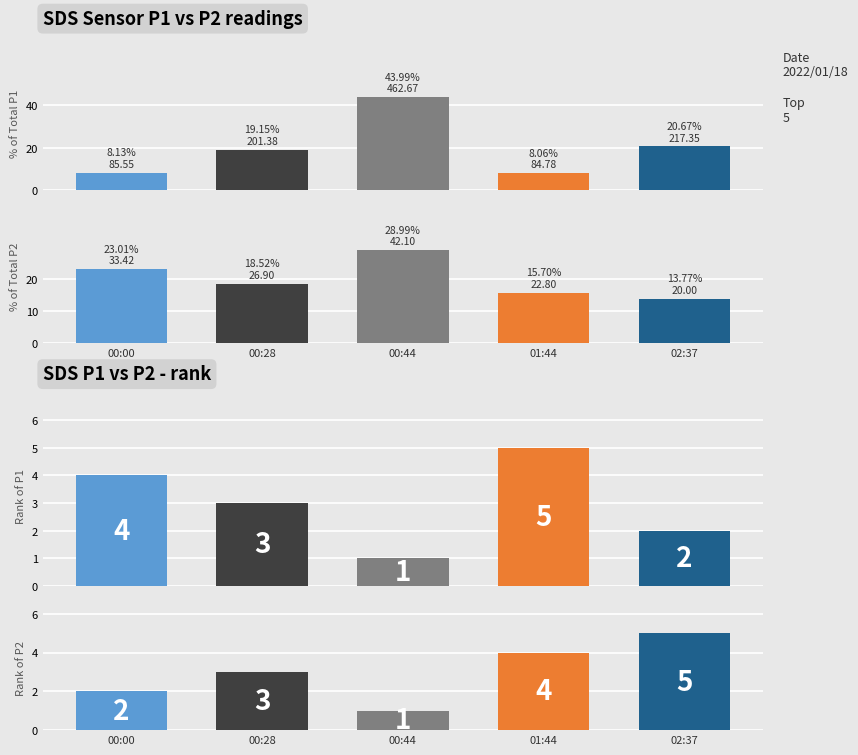

Where does the Rank SDS_P1 series first go above 3?

00:00